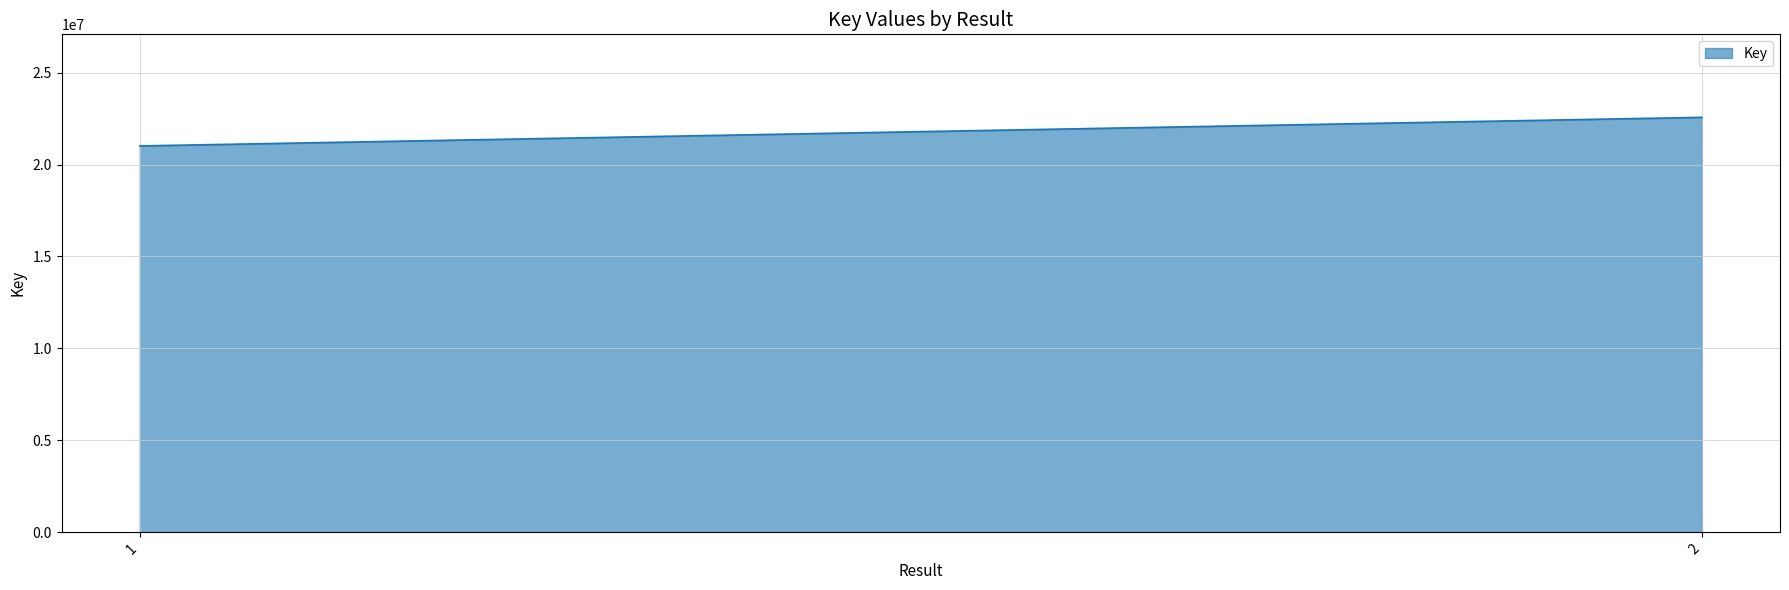

List the labels in order of value, smallest first.

1, 2